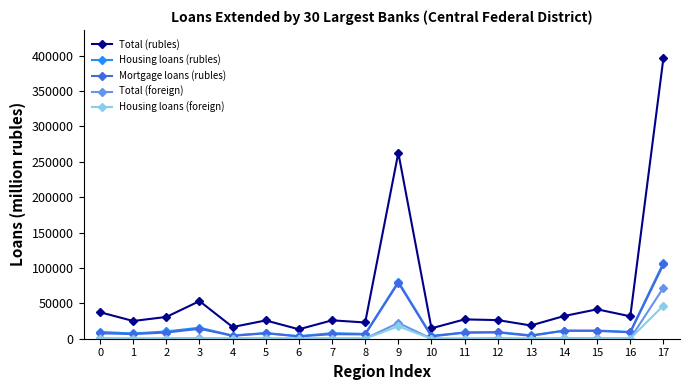

True or false: Housing loans (rubles) has more than 2 interior local peaks.

True